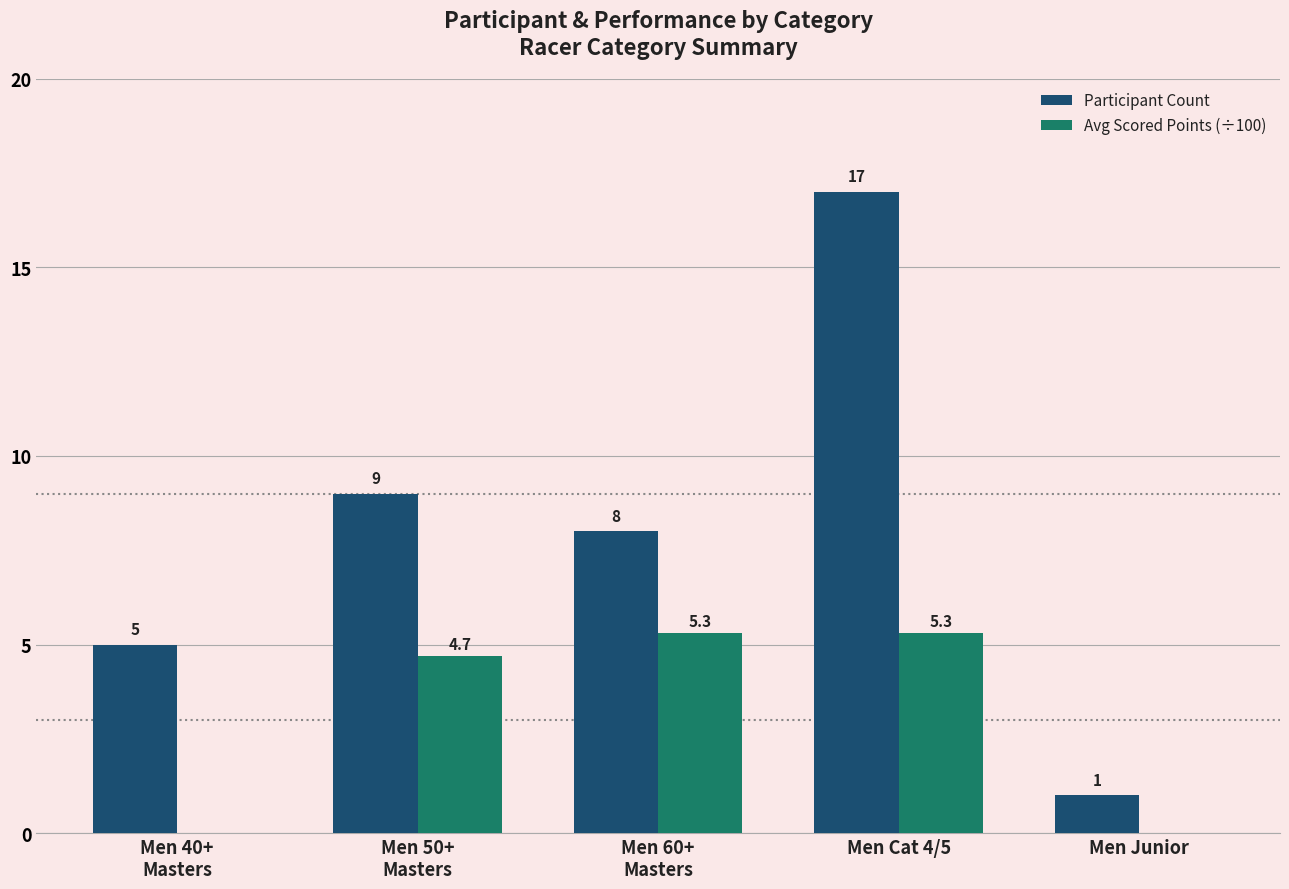

Which label corresponds to the largest value in the chart?

Men Cat 4/5